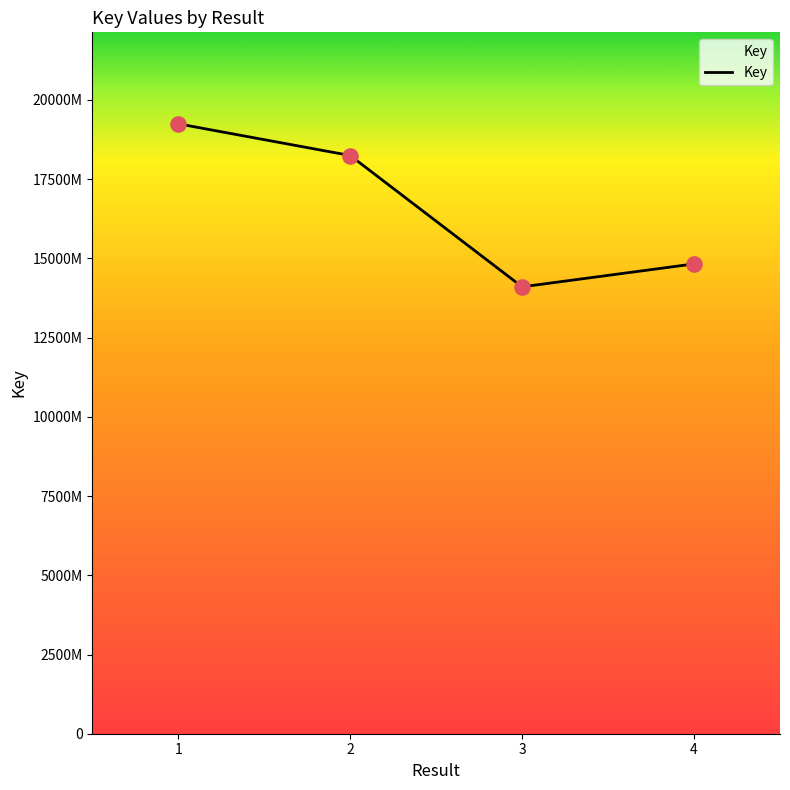

Between 2 and 4, which is larger?

2